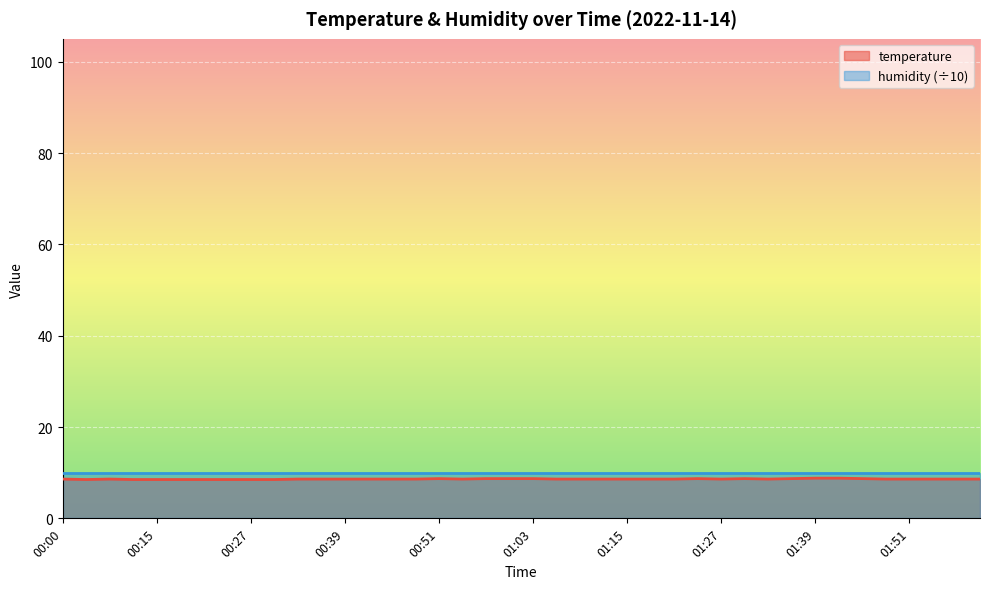

The value at 01:39 is 2.4. True or false?

False